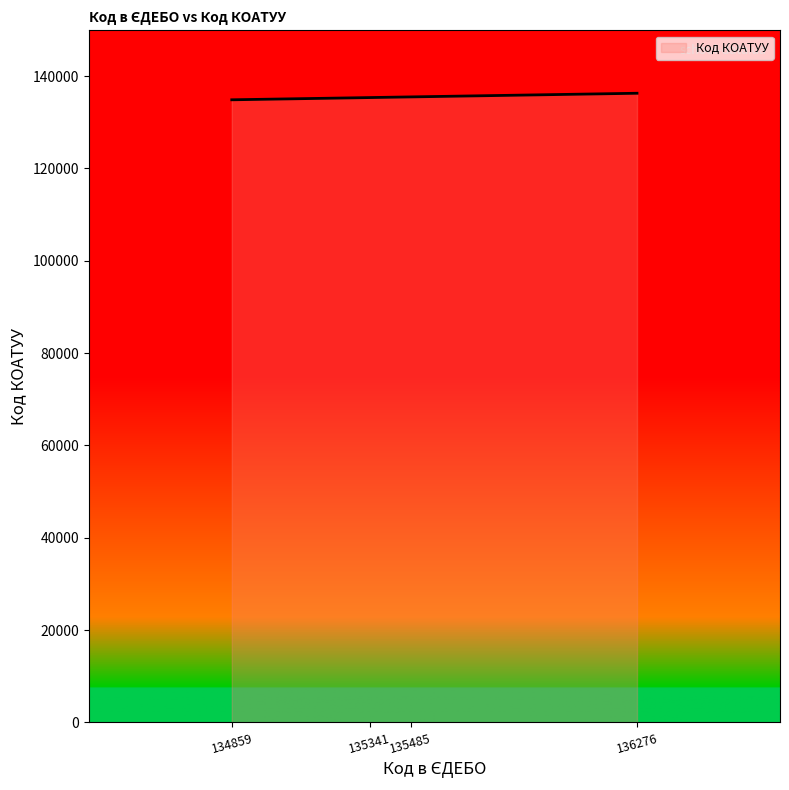

True or false: the data has more than 1 interior local peaks.

False